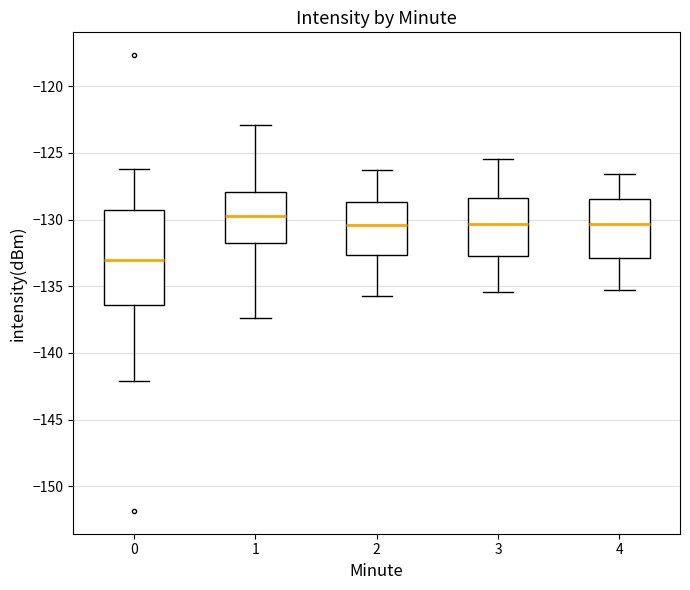

Reading left to right, read every box against the y-axis: the position of its median line, the range the box covers, and the ends of its whiskers. The values are not printed on the chart, so give them approximately, as read against the axis.

0: median -133.0, box -136.5 to -129.5, whiskers -142.0 to -126.0
1: median -129.5, box -131.5 to -128.0, whiskers -137.5 to -123.0
2: median -130.5, box -132.5 to -128.5, whiskers -135.5 to -126.5
3: median -130.5, box -132.5 to -128.5, whiskers -135.5 to -125.5
4: median -130.5, box -133.0 to -128.5, whiskers -135.5 to -126.5